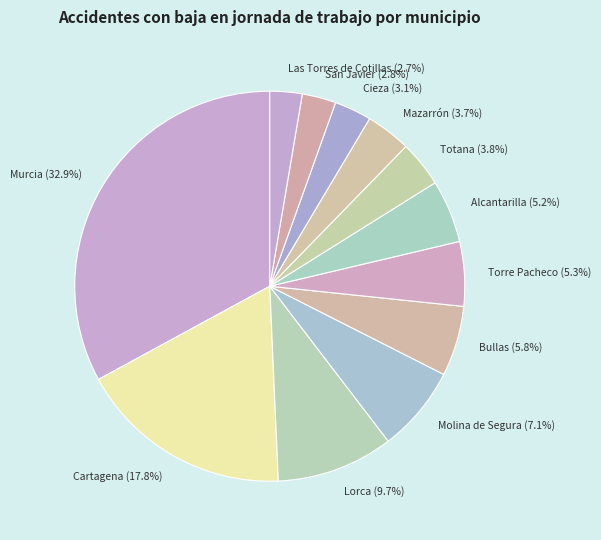

Between Las Torres de Cotillas and Mazarrón, which is larger?

Mazarrón